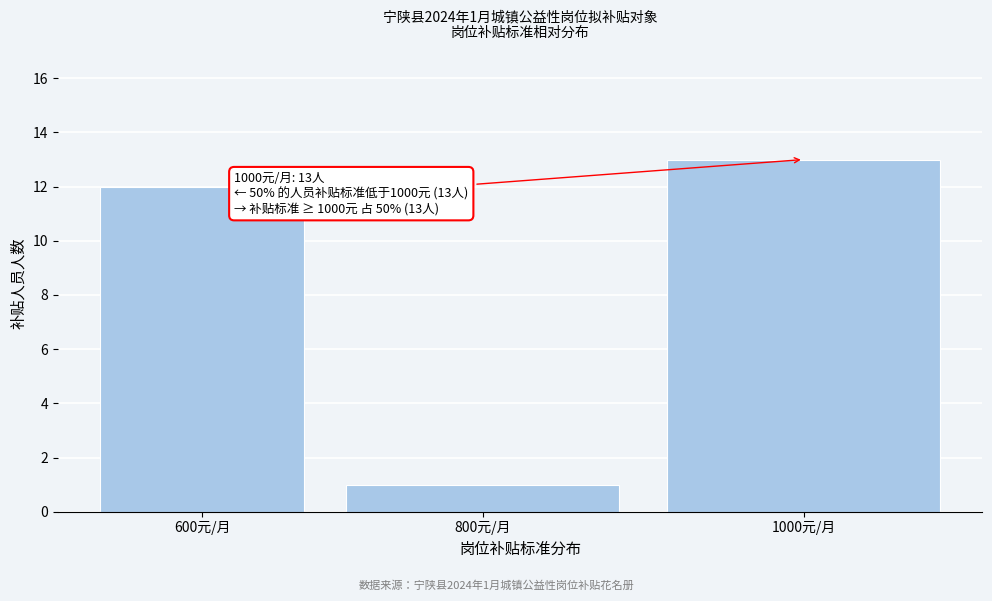

Reading left to right, transcribe all the data shown in this chart.

12	1	13